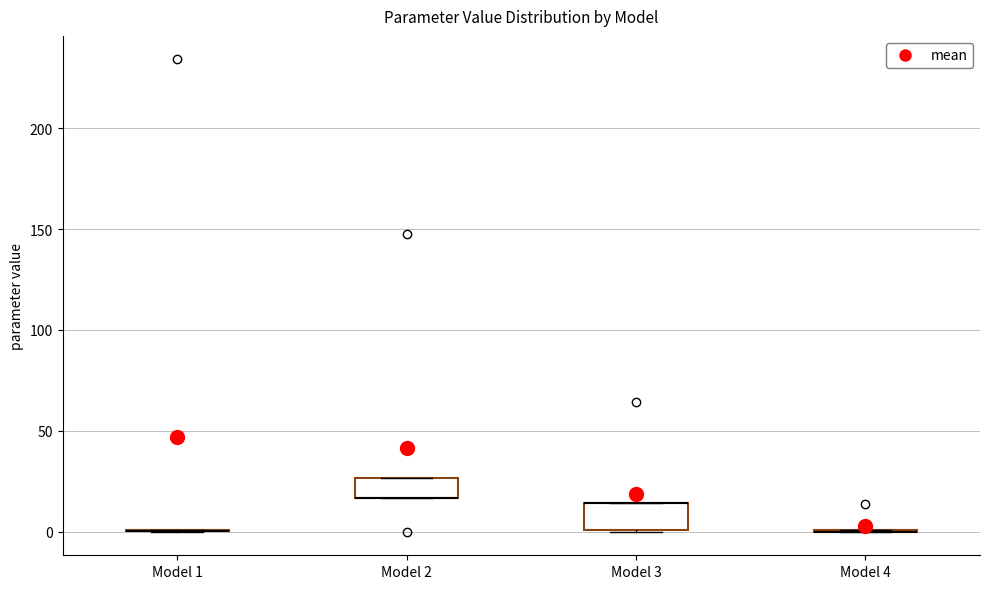

Where is the upper edge of the box for Model 3 on the y-axis? The values are not printed on the chart, so give them approximately, as read against the axis.

15